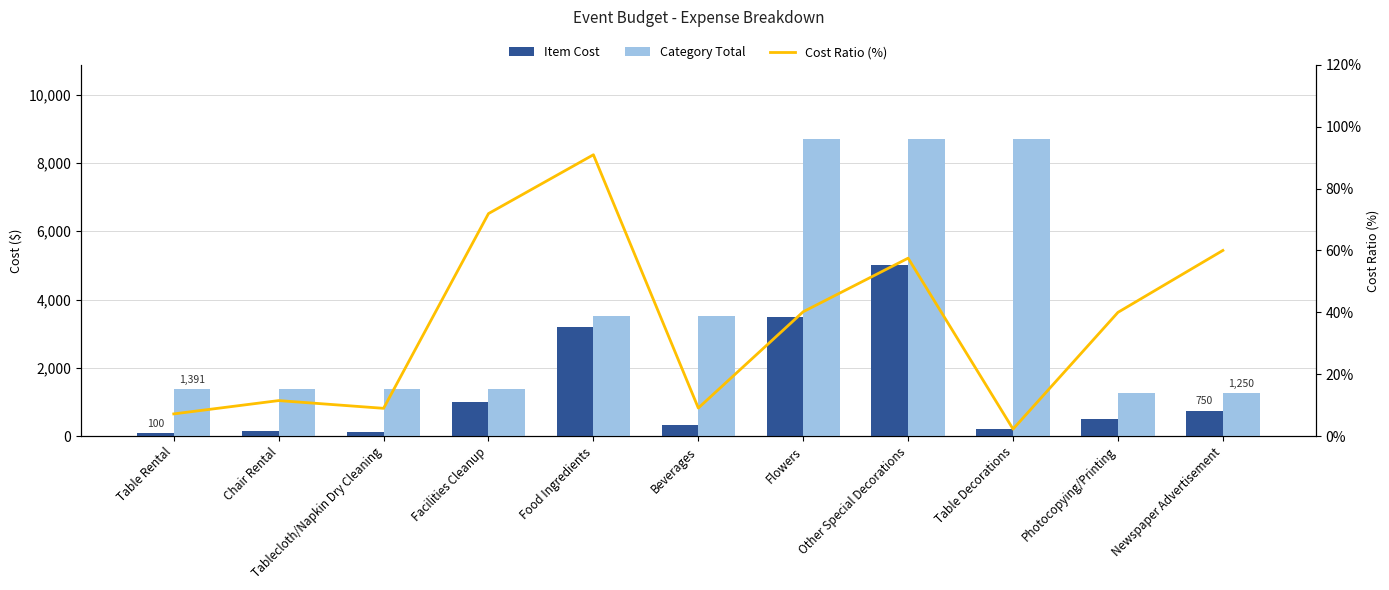

What is the value of the Category Total bar at the 11th from the left?

1250.0